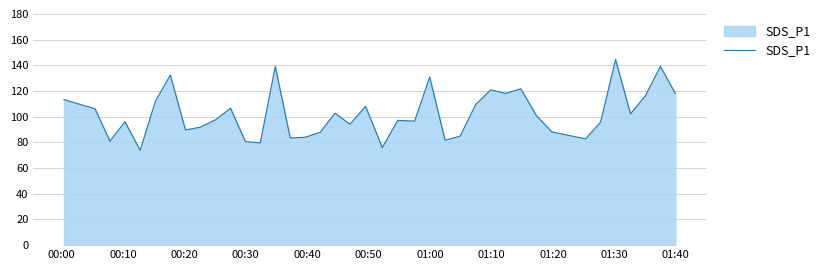

What is the difference between the maximum and minimum values?

70.7